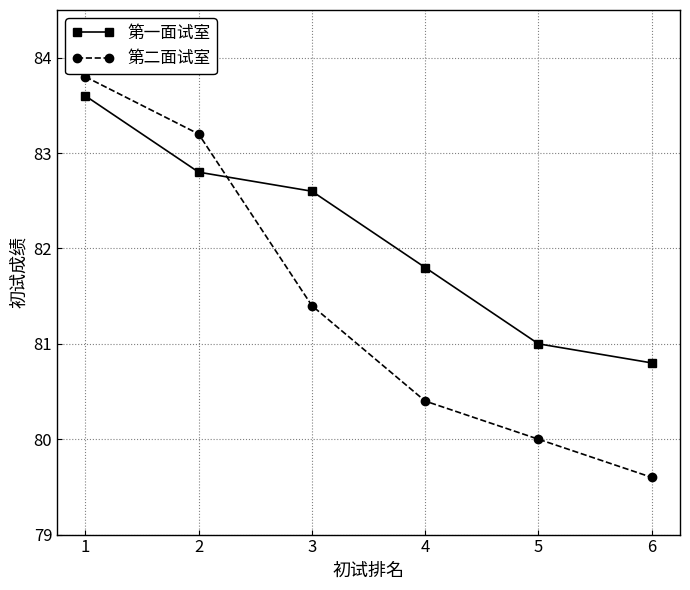

Which label corresponds to the largest value in the chart?

1